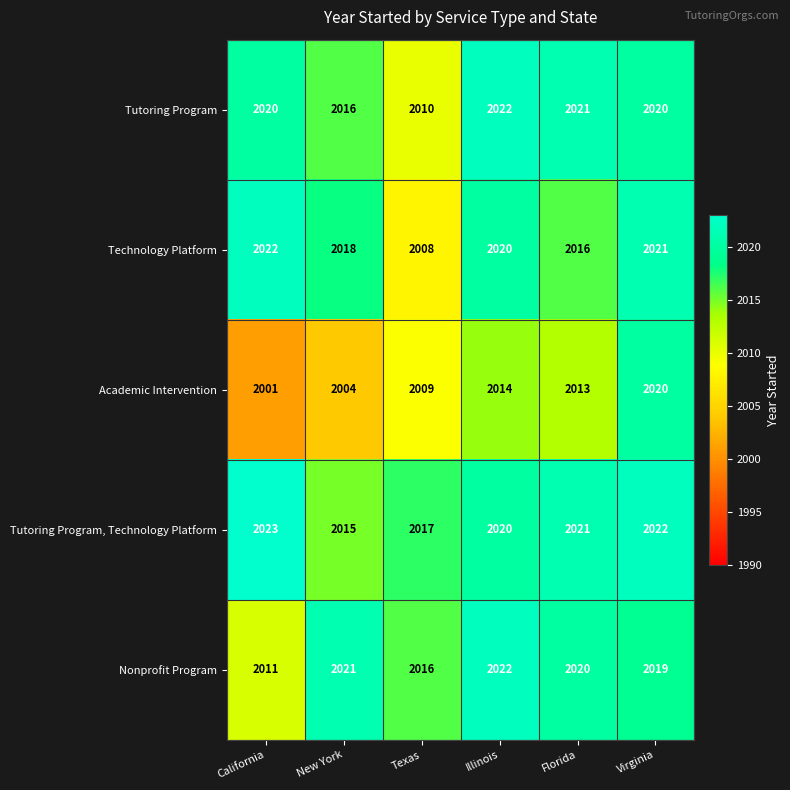

What is the average value of the Nonprofit Program series?

2018